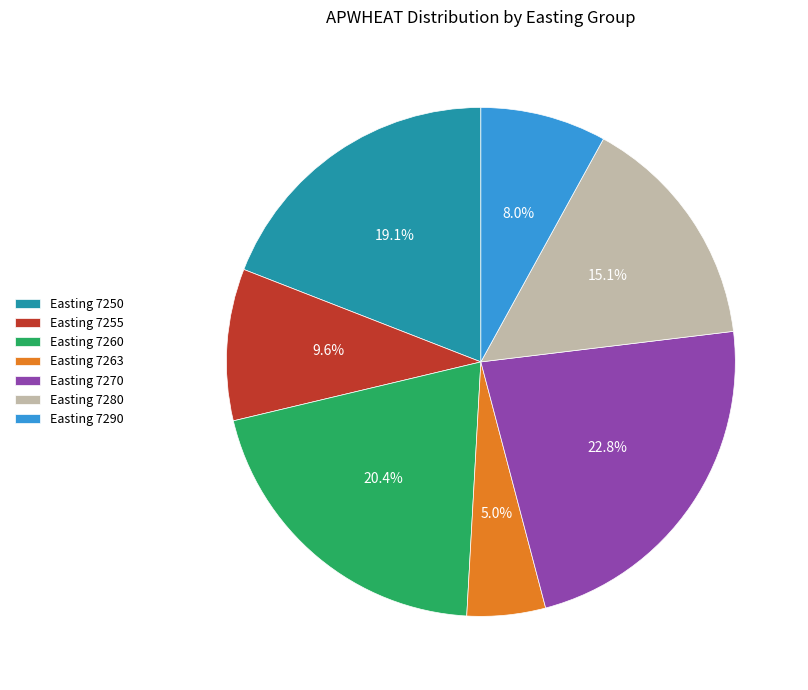

Is there any slice that represents more than half of the pie?

No